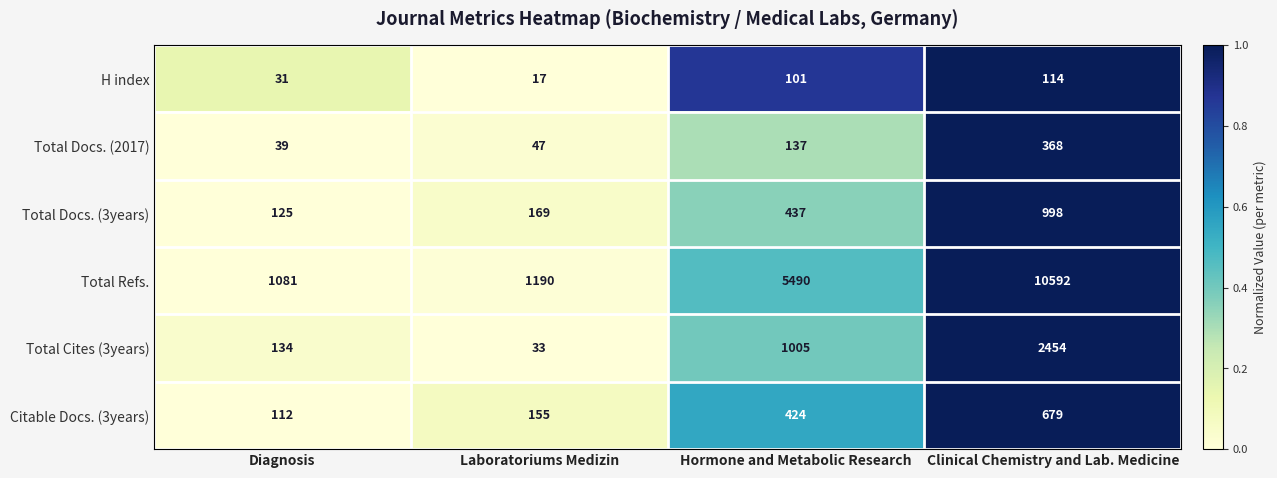

How many values in the H index series are below 101?

2